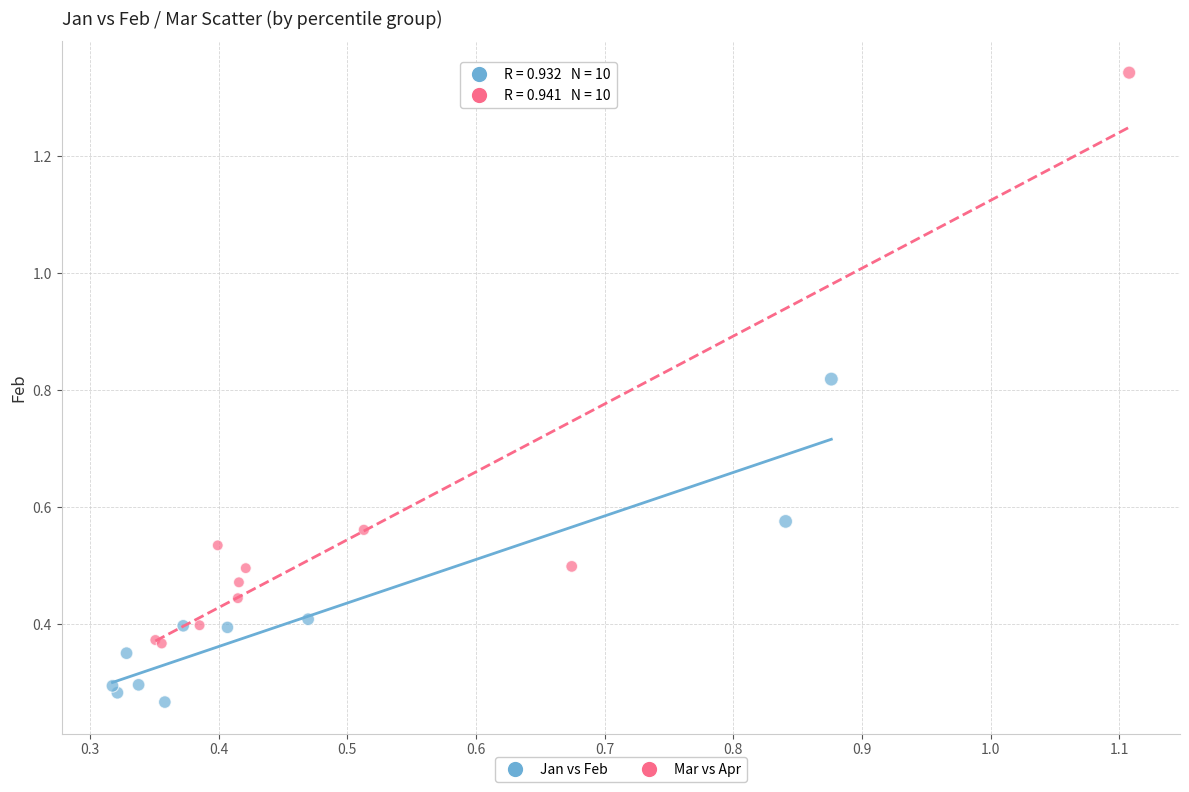

Which series contains the lowest Y value?

Jan vs Feb